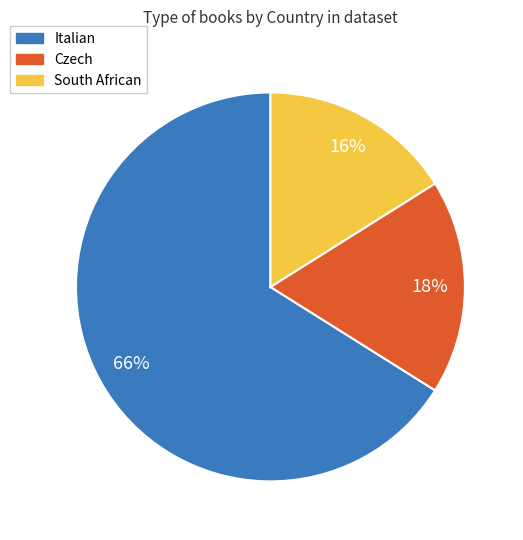

Is it true that South African is 28% of the pie?

False